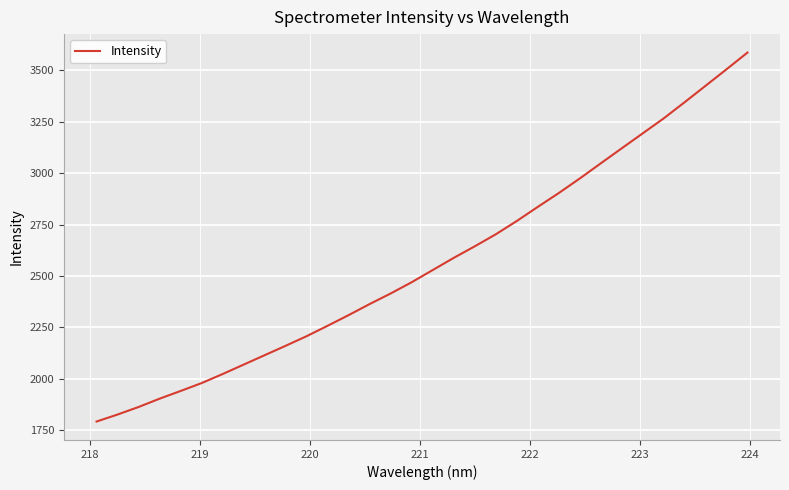

True or false: there are more than 1 points higher than both neighbors.

False